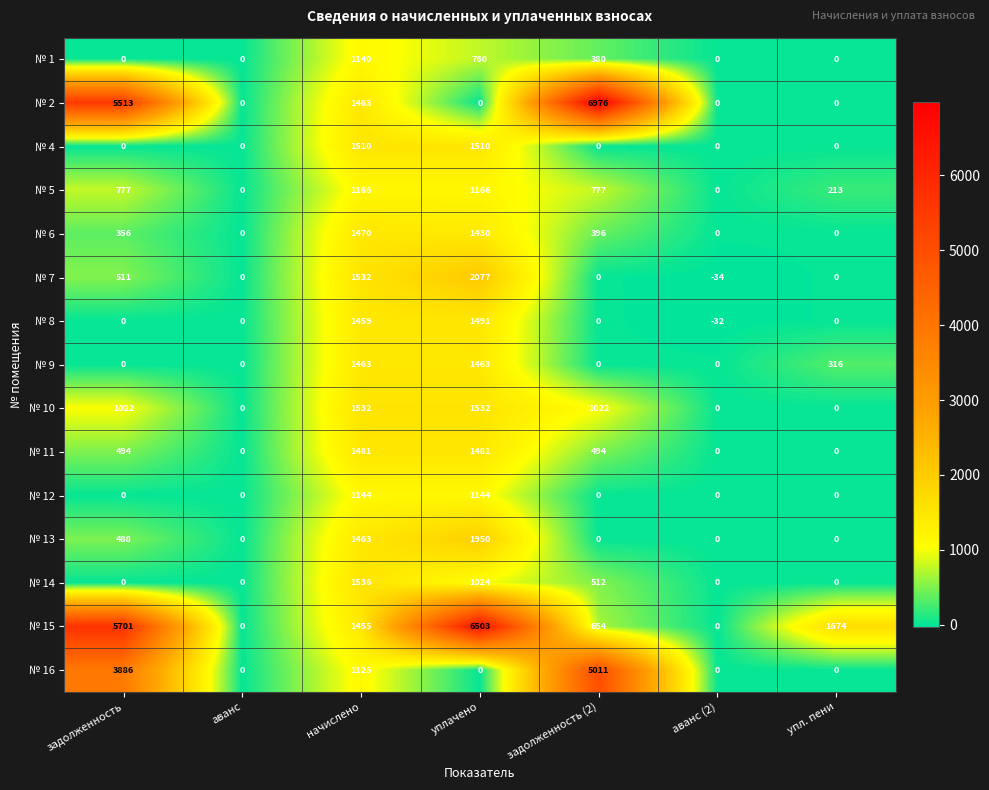

List the series in order of their peak value, highest first.

№ 2, № 15, № 16, № 7, № 13, № 14, № 10, № 4, № 8, № 11, № 6, № 9, № 5, № 12, № 1